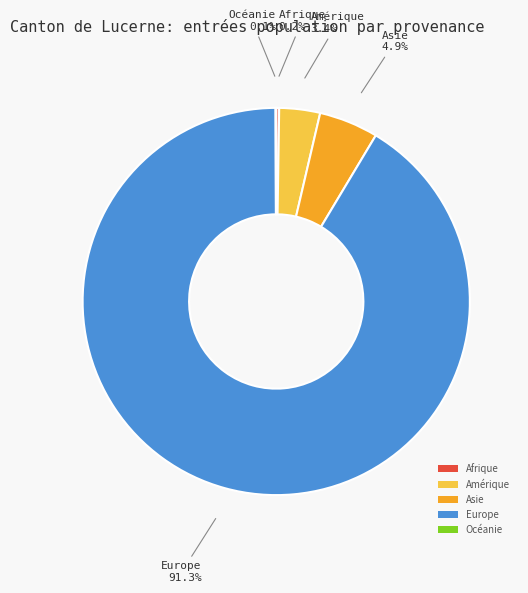

Between Amérique and Europe, which is larger?

Europe